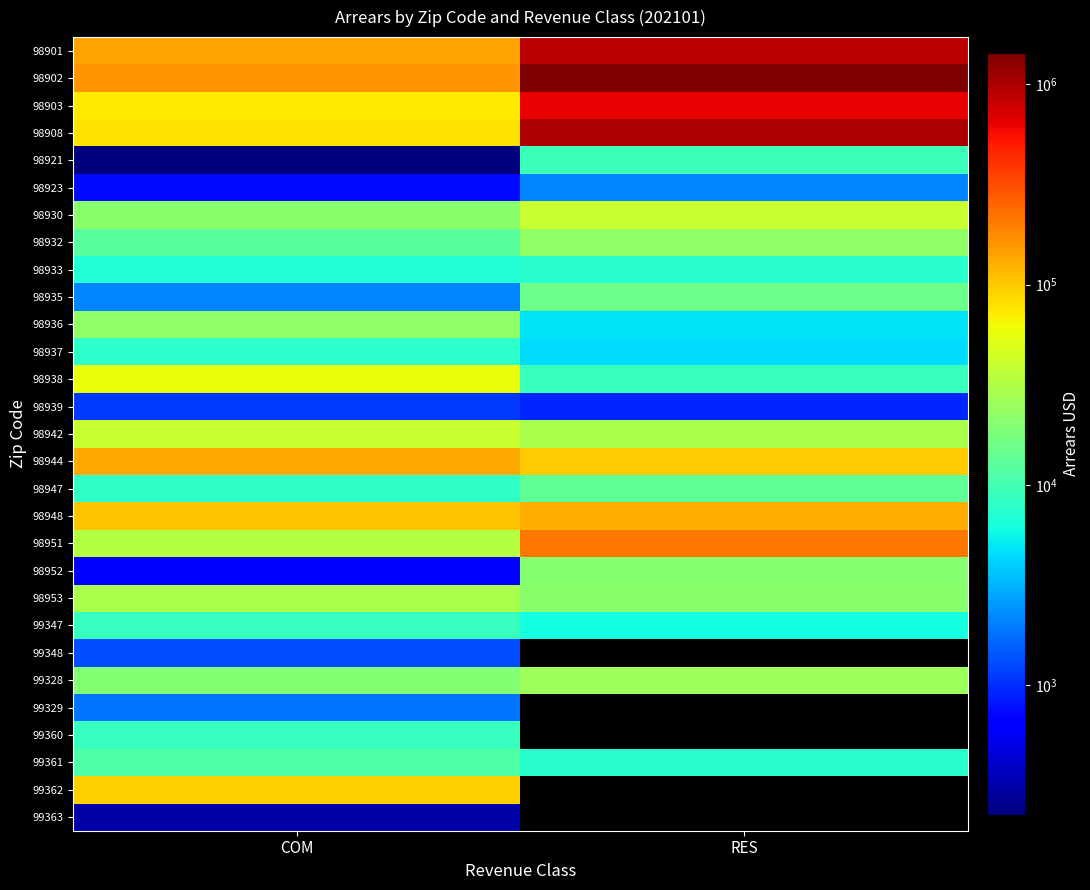

How many distinct data groups are displayed?

29